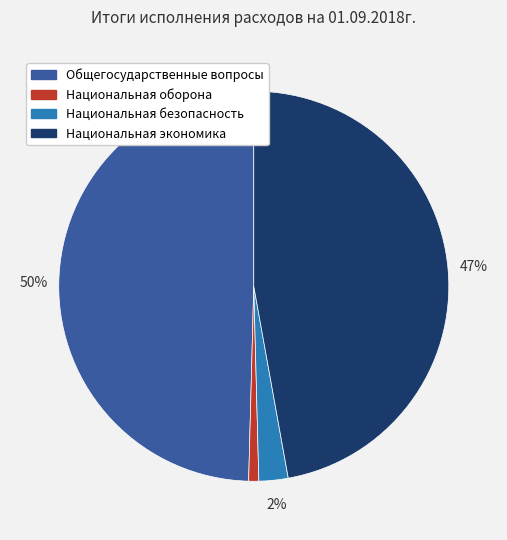

True or false: Национальная экономика accounts for 47% of the total.

True